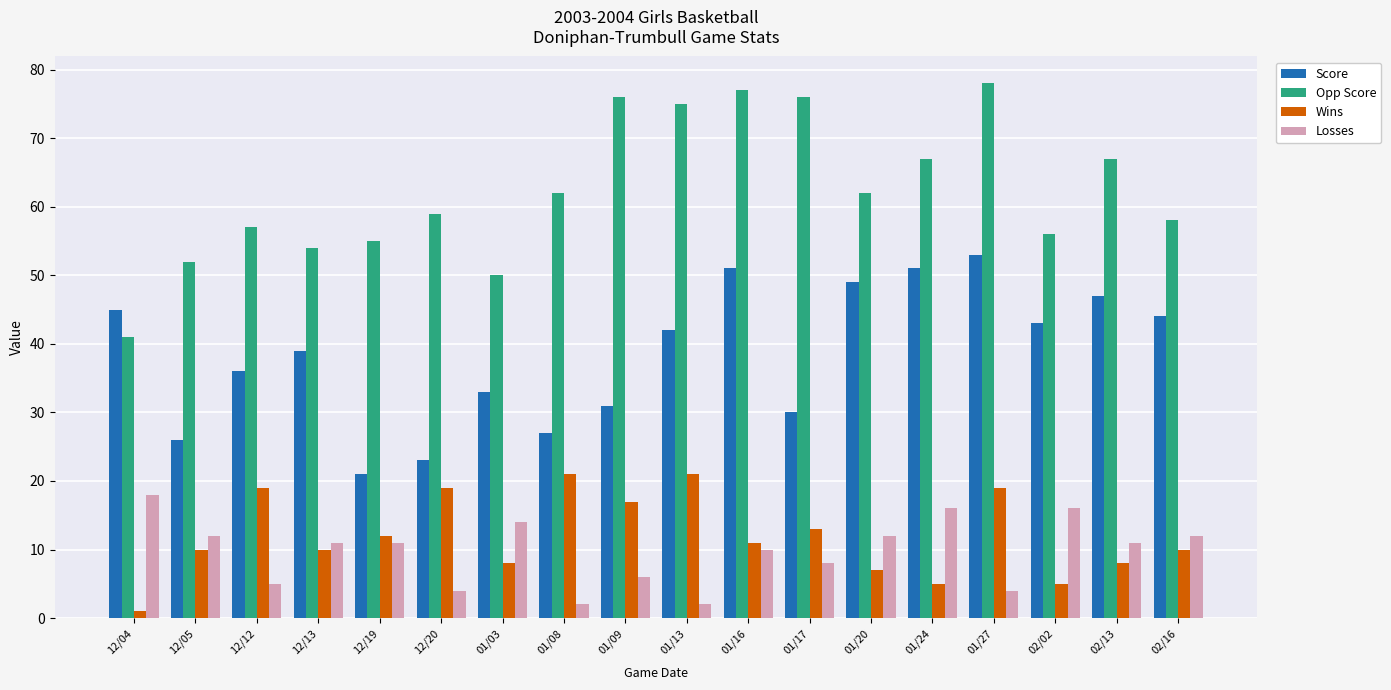

What are all the series names shown in the legend?

Score, Opp Score, Wins, Losses